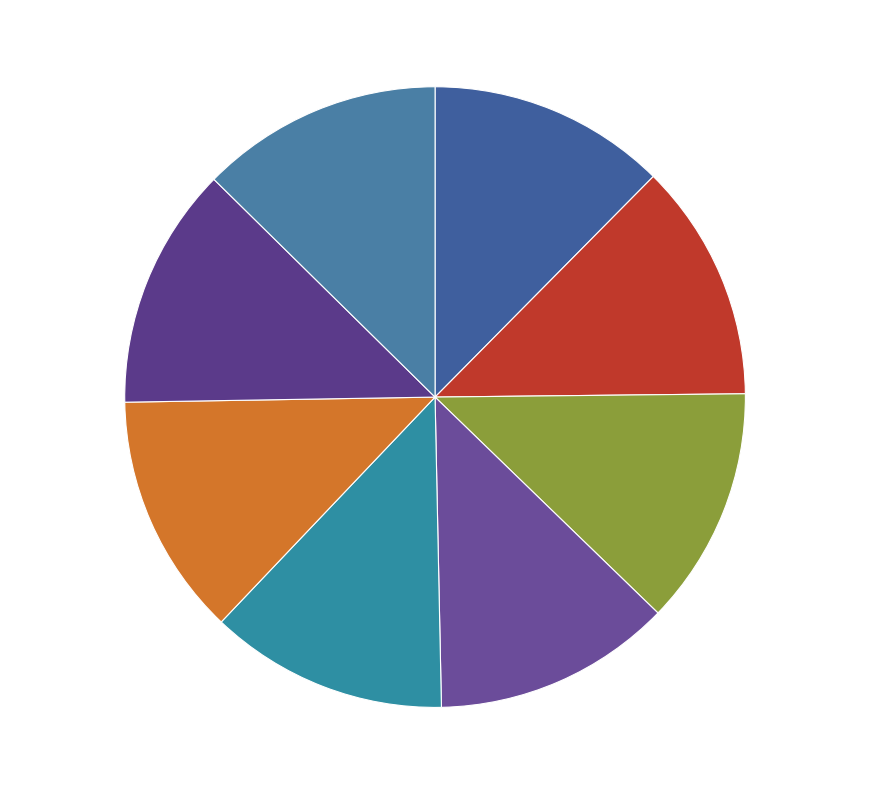

Is the sum of RCC4483, 370,019 and RCC3688, 369,688 greater than half?

No